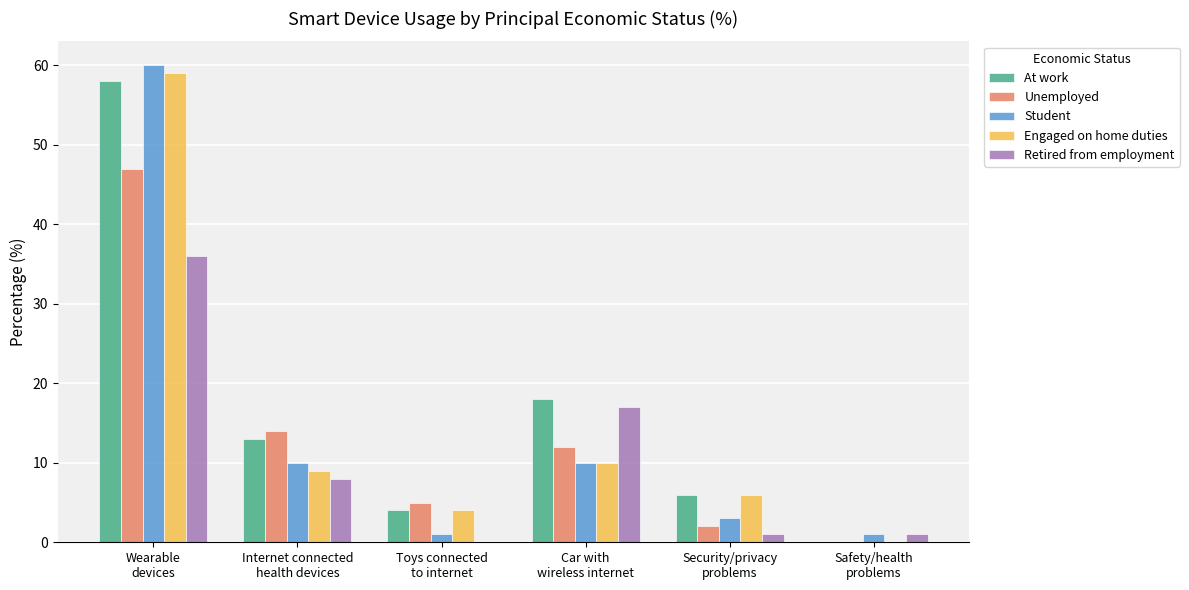

Where does the Unemployed series first go above 12?

Wearable
devices